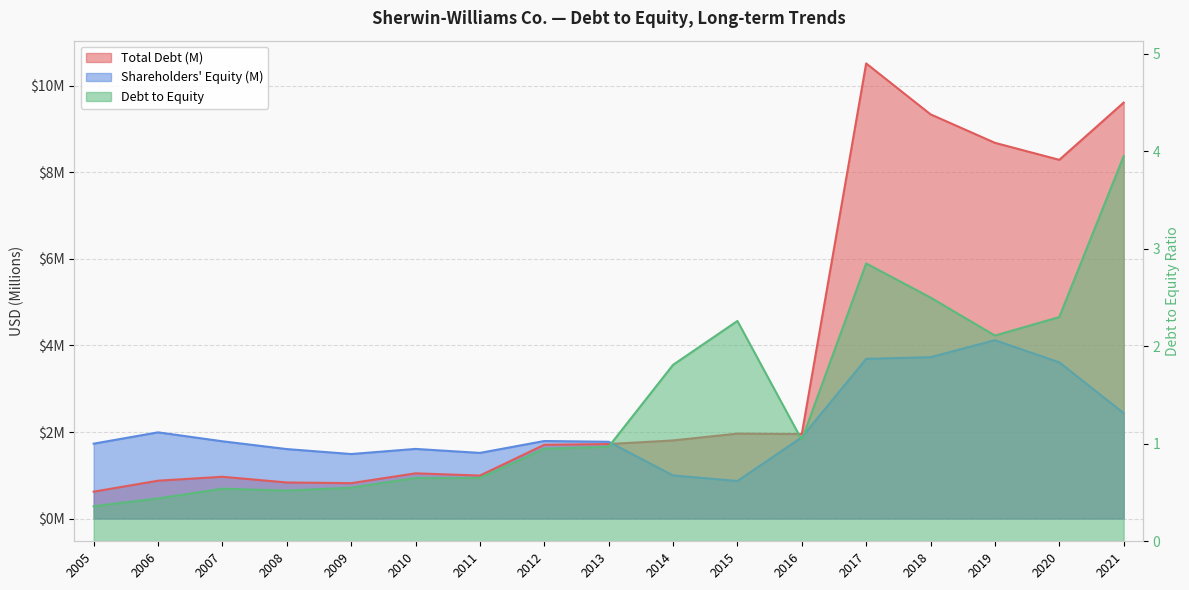

What is the sum of all Shareholders Equity values?

36.6